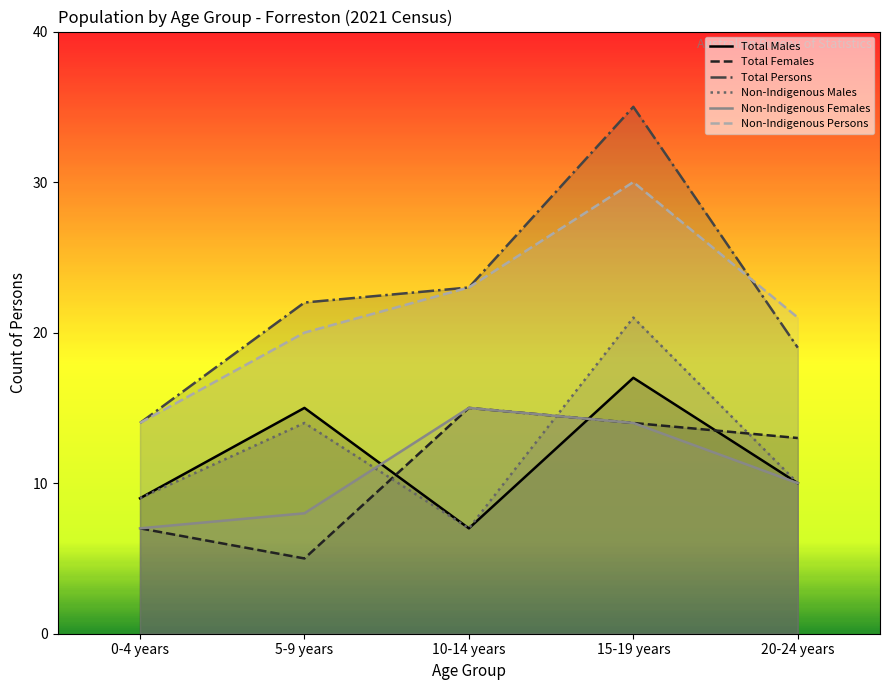

Count the number of categories in the chart.

5